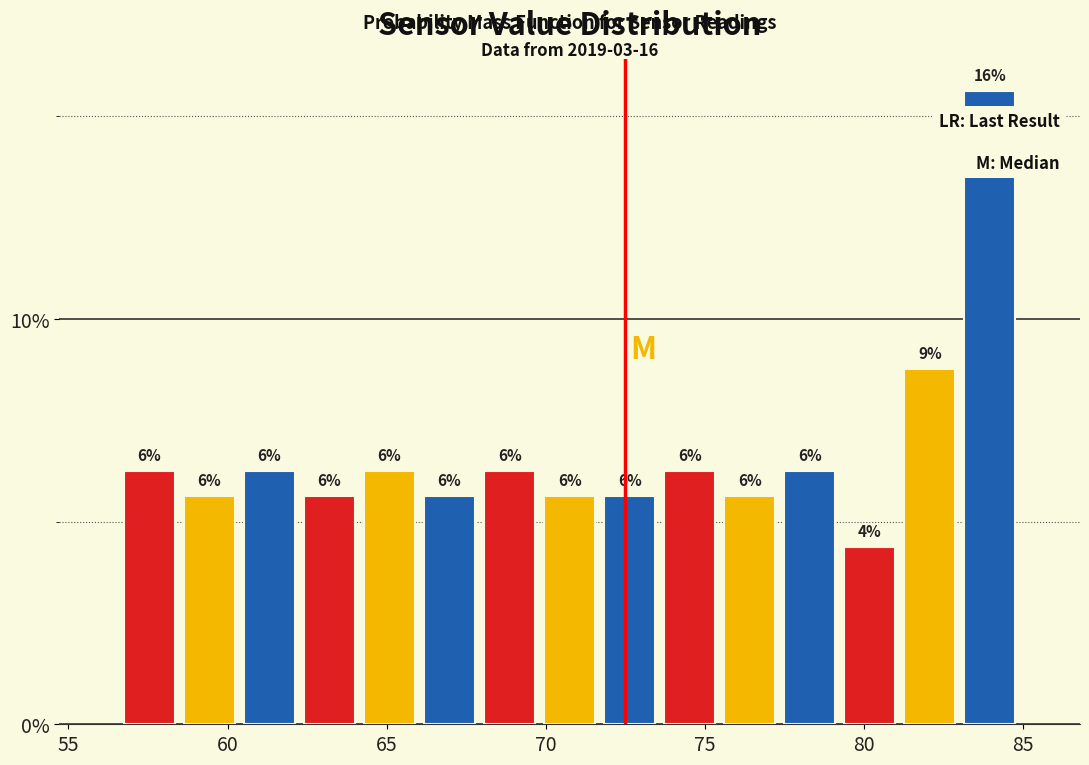

Around what value on the x-axis is the tallest bar? Give the approximate position of its centre, as read against the axis.

84.0